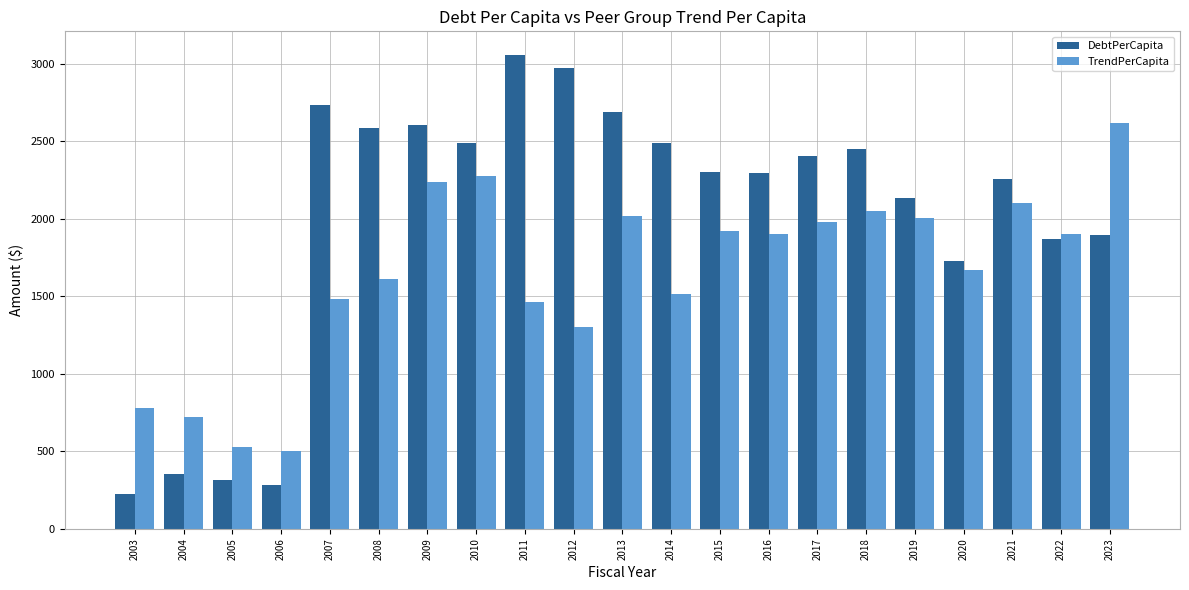

Which label corresponds to the largest value in the chart?

2011